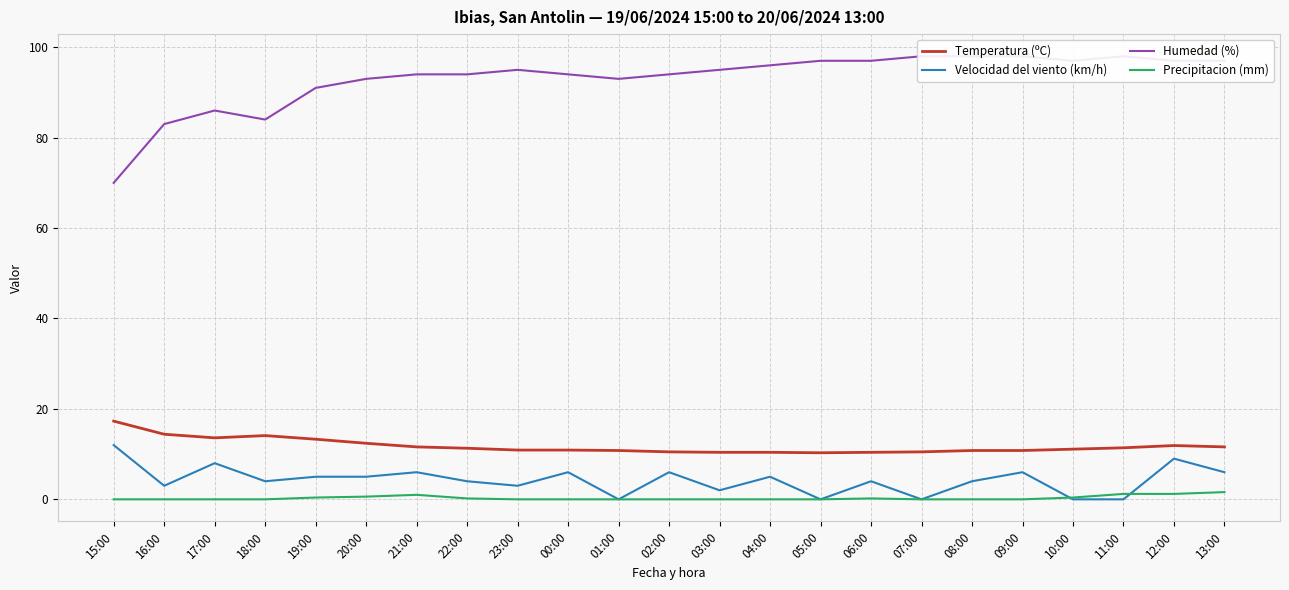

Which series has the largest total across all categories?

Humedad (%)